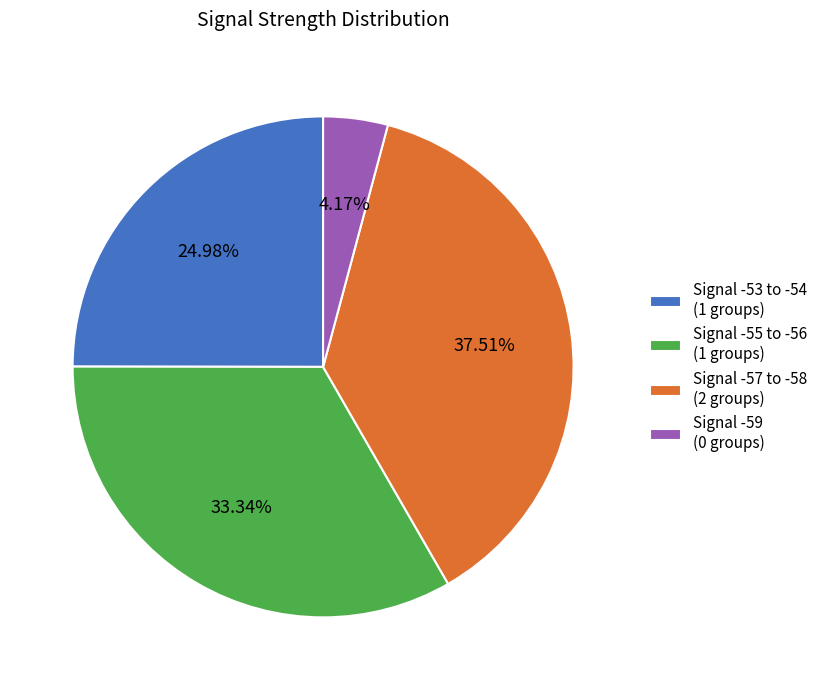

Do Signal -59 (0 groups) and Signal -55 to -56 (1 groups) together represent more than half of the pie?

No